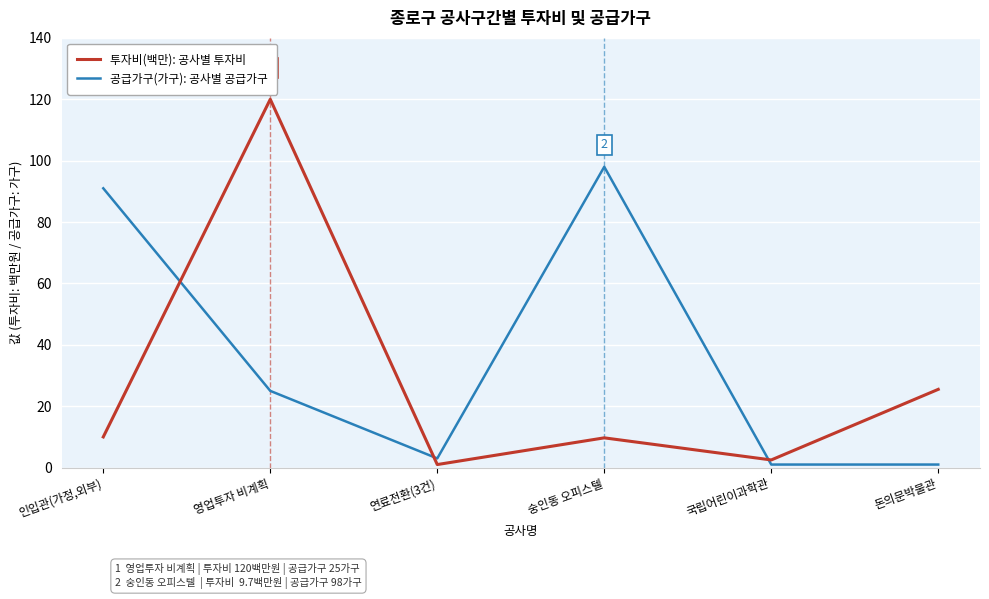

Read the 공급가구(가구): 공사별 공급가구 value at 연료전환(3건).

3.0